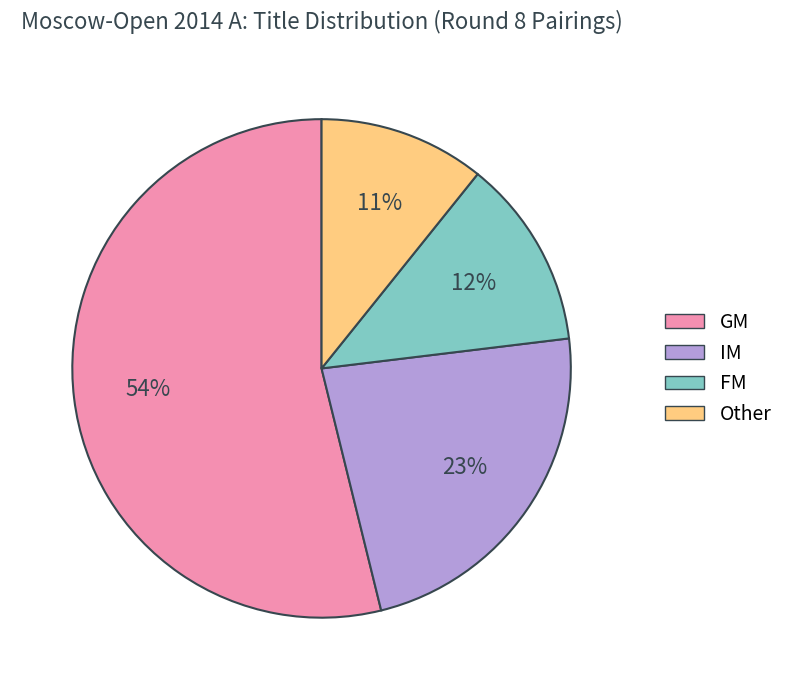

Is it true that GM is 54% of the pie?

True